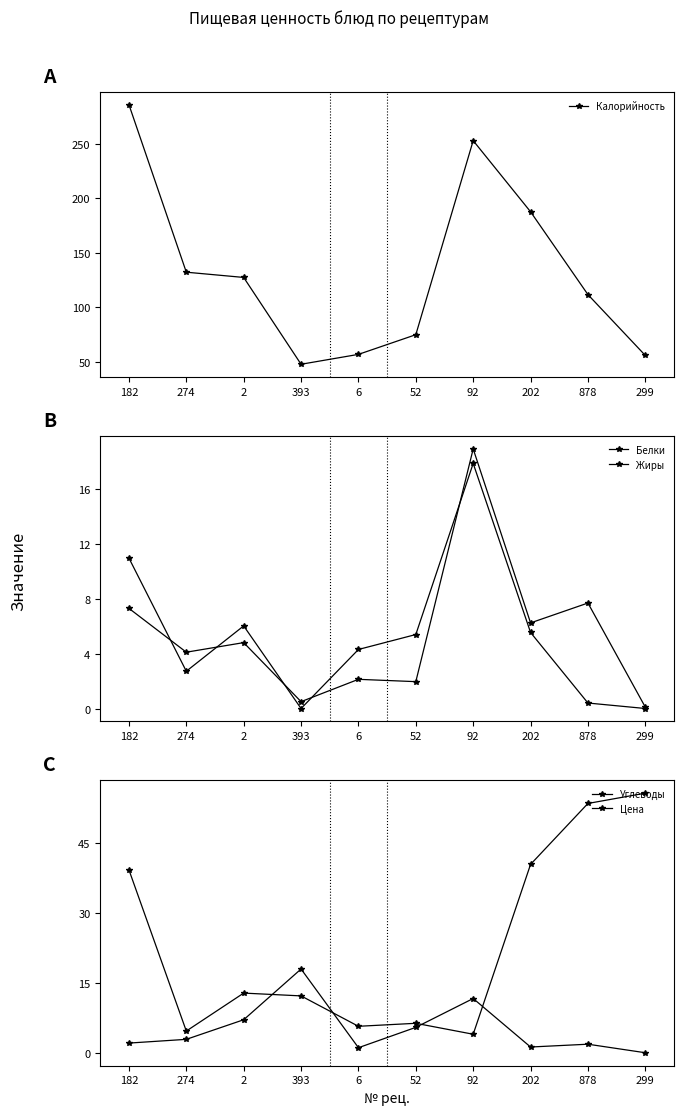

Read the Жиры value at 52.

5.4